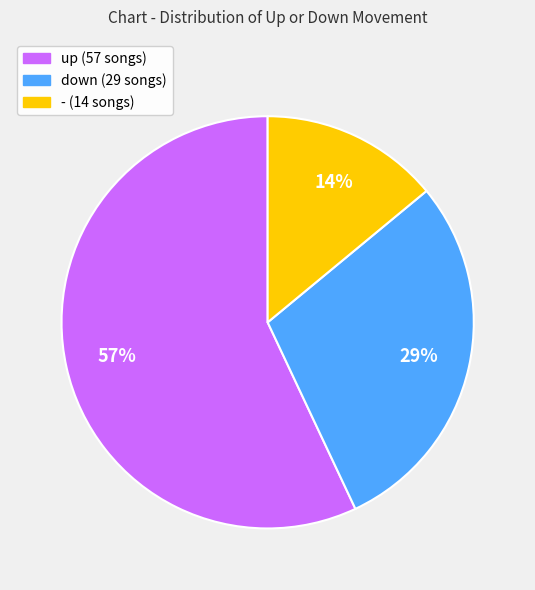

The down slice represents 29% of the pie. True or false?

True